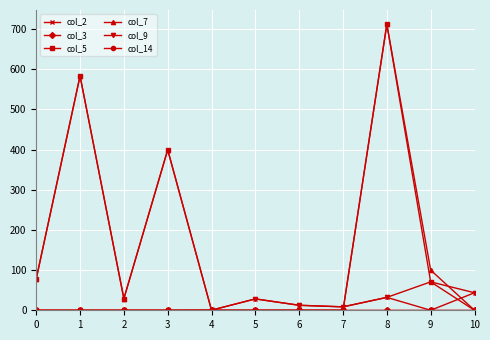

Does the chart have visible grid lines?

Yes